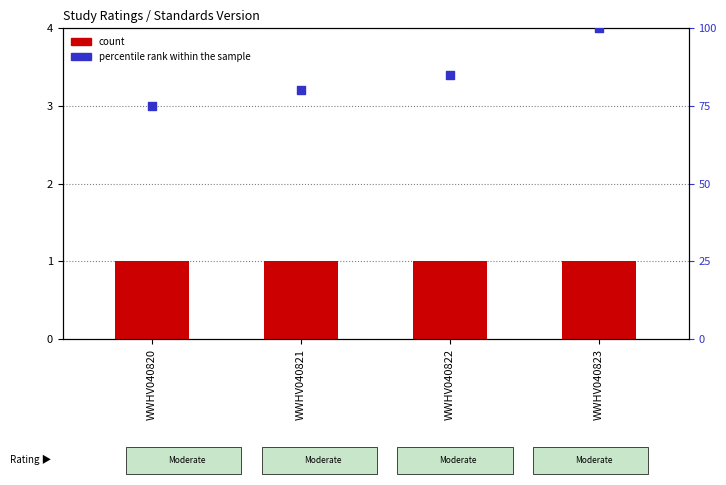

Which series contains the lowest Y value?

count